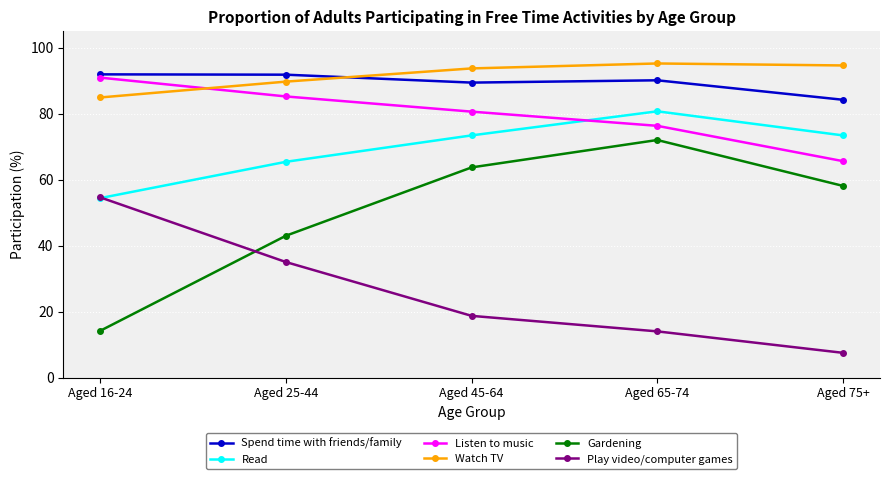

Where does the Read series first go above 73?

Aged 45-64